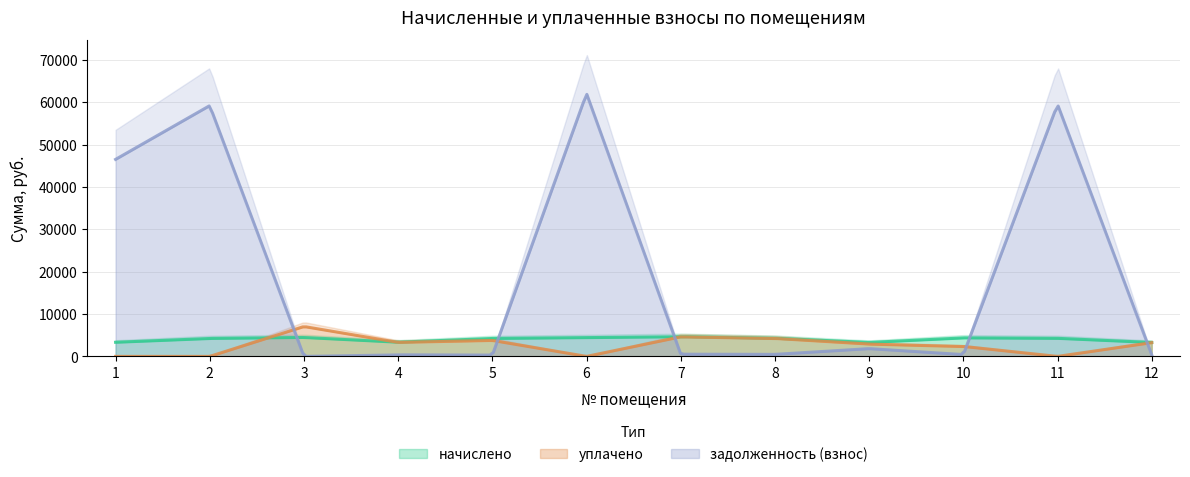

Rank the categories by уплачено value from highest to lowest.

3, 7, 8, 5, 4, 12, 9, 10, 1, 2, 6, 11